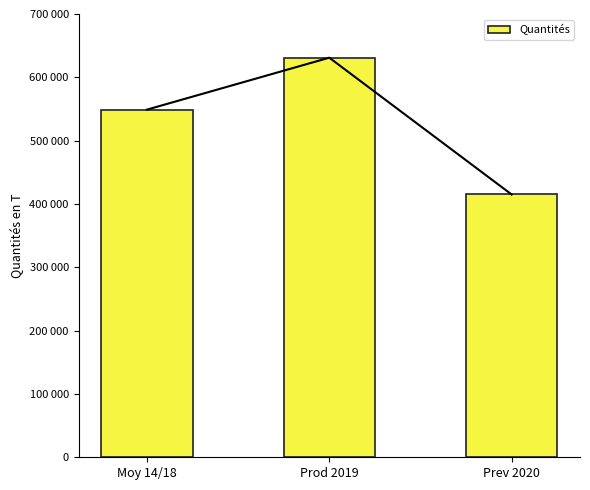

Reading right to left, extract all data points from this chart.

Prev 2020=415000	Prod 2019=631000	Moy 14/18=549000